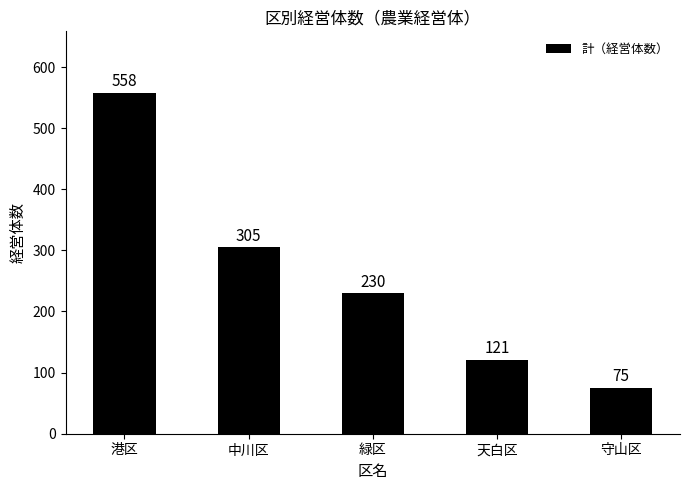

What is the label of the 2nd bar from the left?

中川区